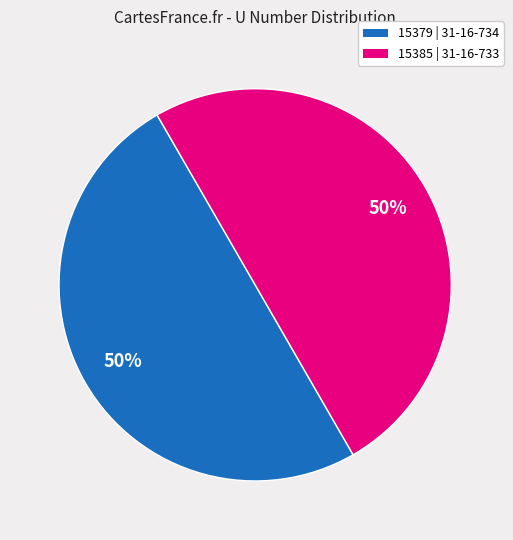

How many slices are in this pie chart?

2